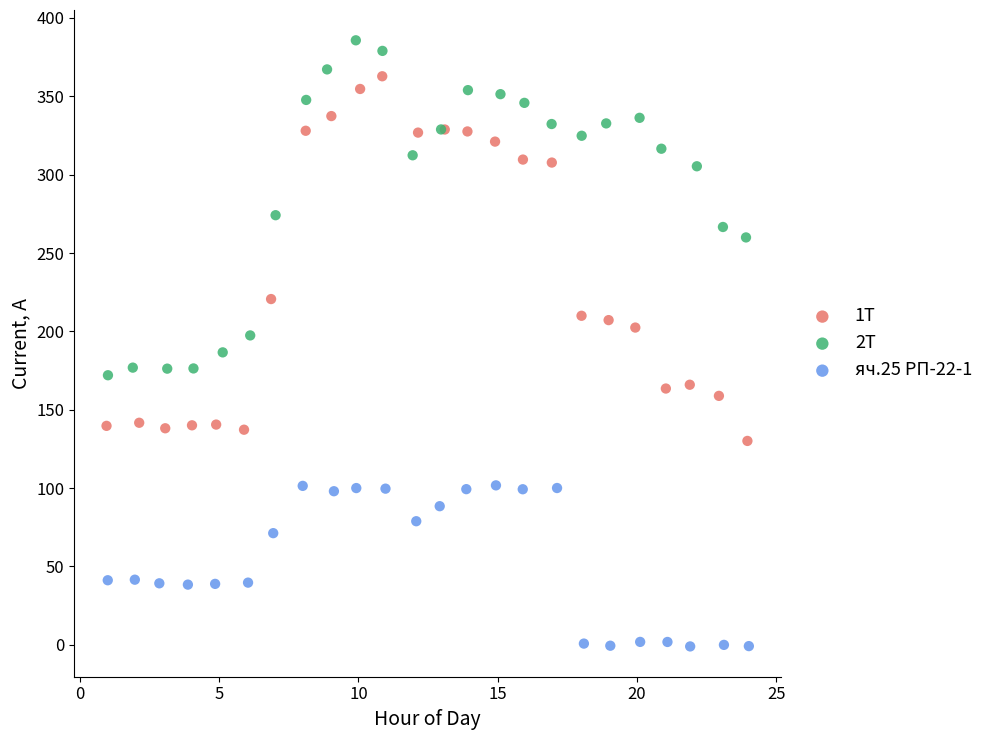

Which series has the largest Y range (max minus min)?

1T